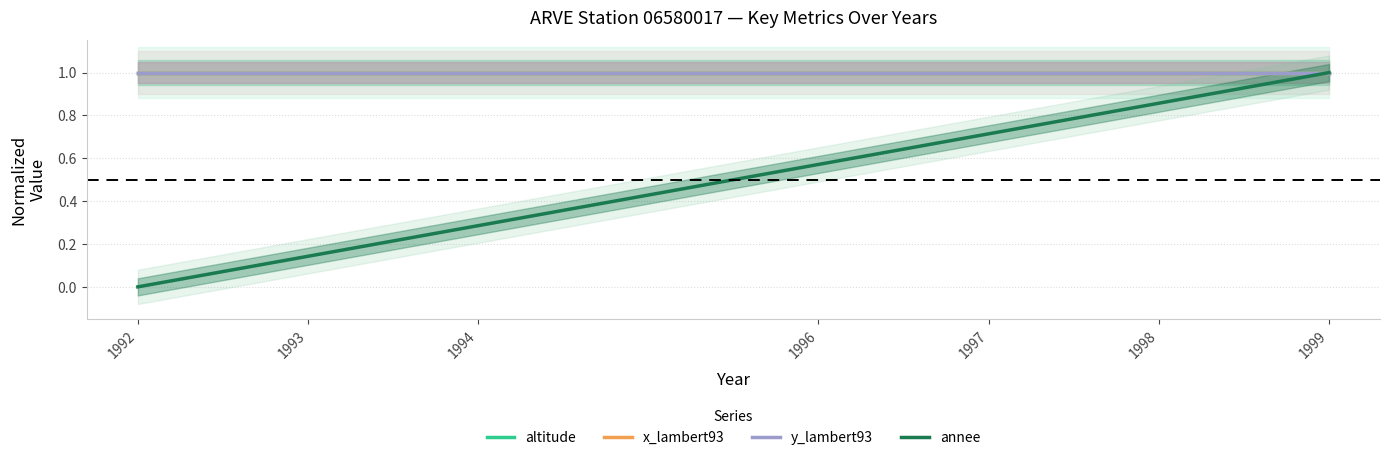

What are all the series names shown in the legend?

altitude, x_lambert93, y_lambert93, annee